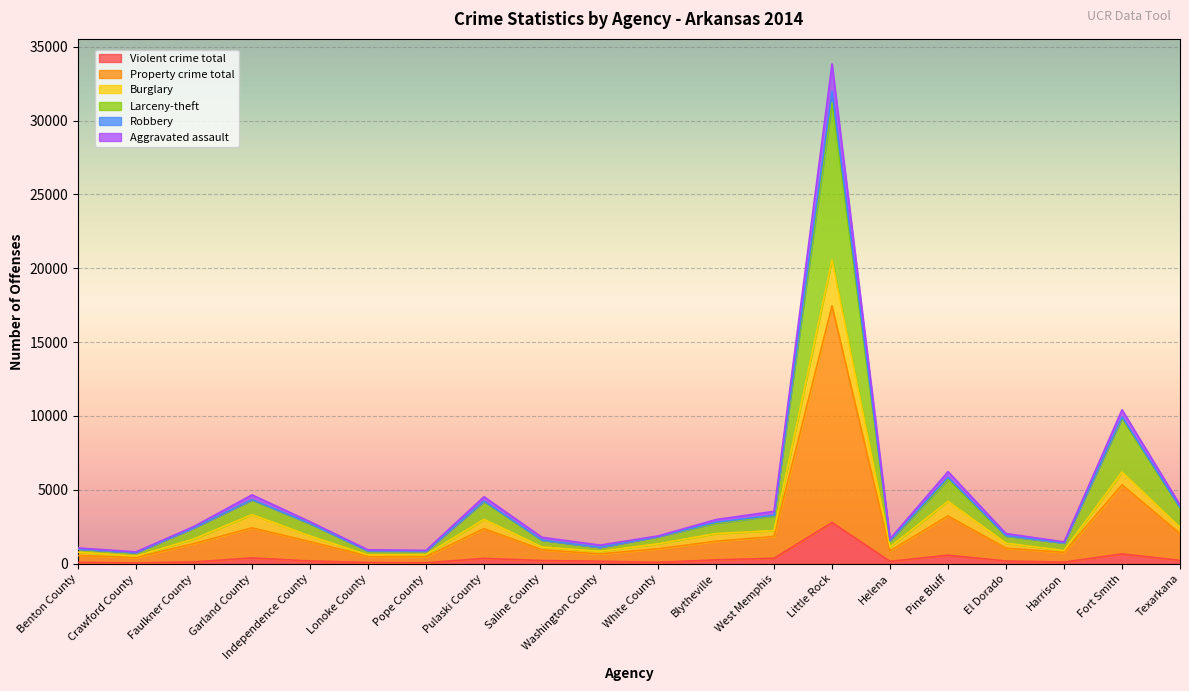

What is the highest value of the Violent crime total series?

2785